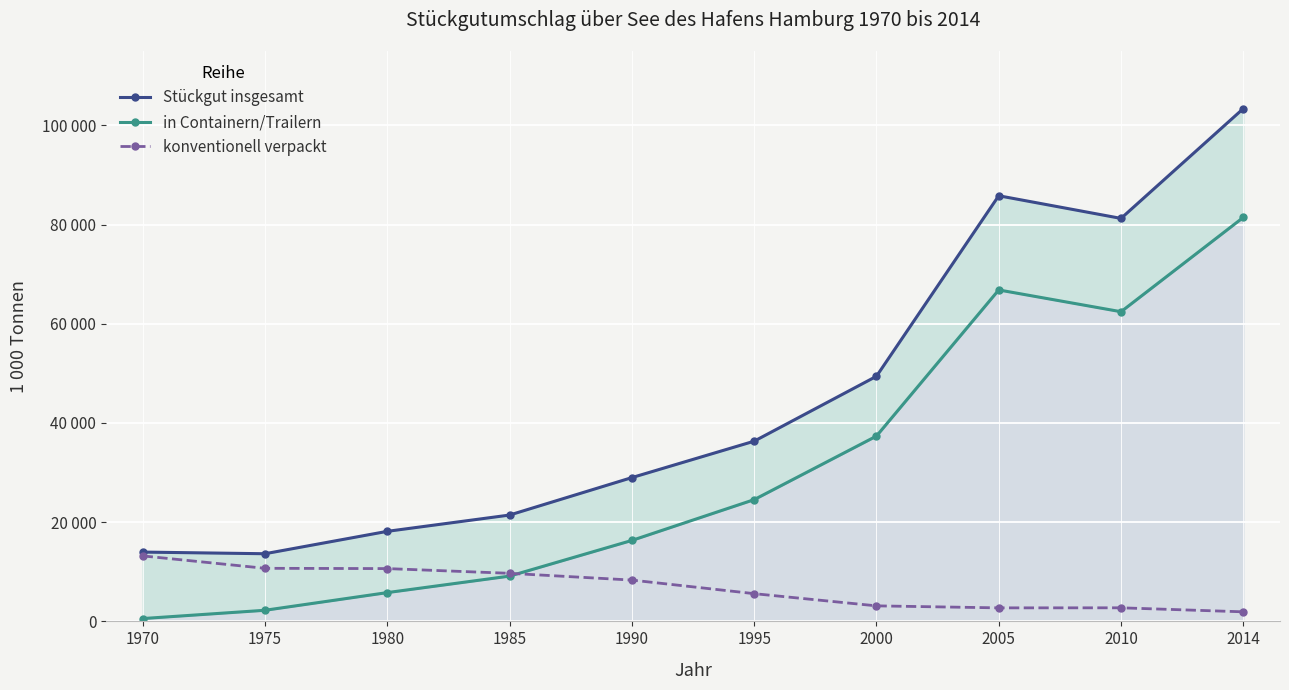

List the series in order of their peak value, lowest first.

konventionell verpackt, in Containern/Trailern, Stückgut insgesamt